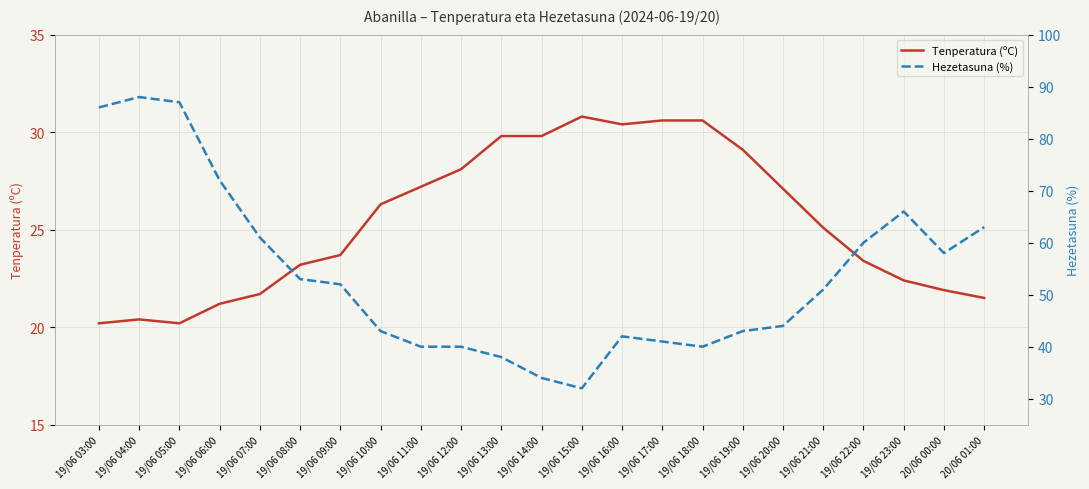

Count the number of categories in the chart.

23